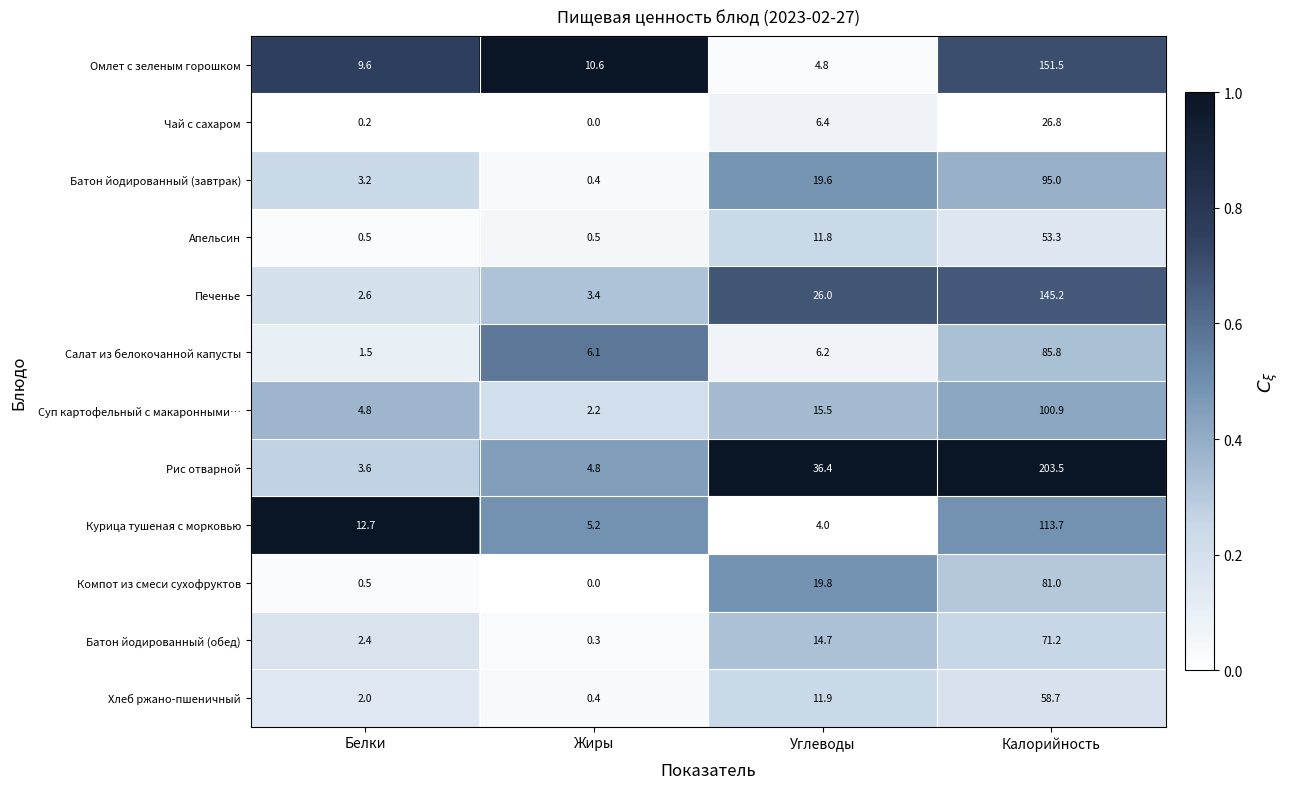

Count the number of data series in this chart.

12